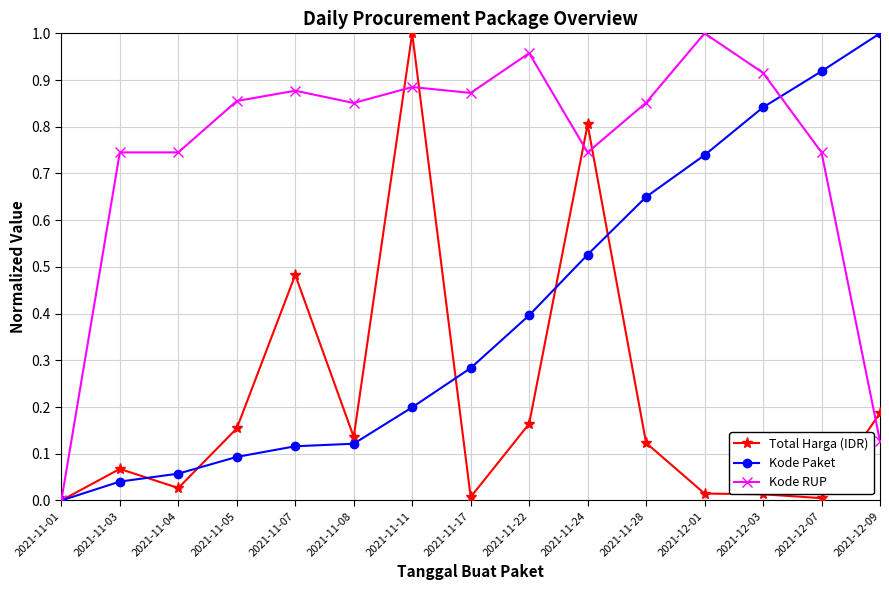

Is the value of Kode Paket at 2021-11-03 greater than the value of Kode RUP at 2021-11-03?

No